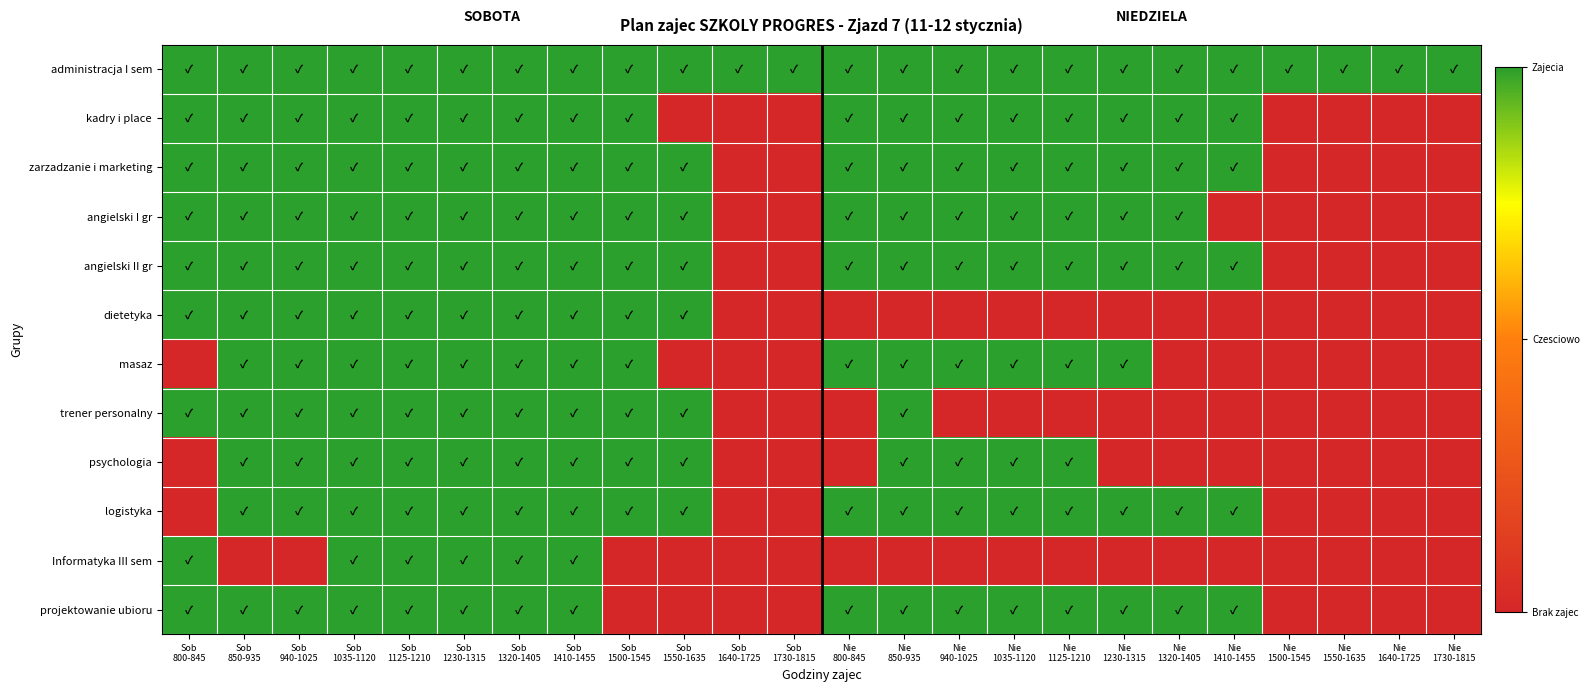

Reading left to right, extract all data points from this chart.

administracja I sem: Sob
800-845=1	Sob
850-935=1	Sob
940-1025=1	Sob
1035-1120=1	Sob
1125-1210=1	Sob
1230-1315=1	Sob
1320-1405=1	Sob
1410-1455=1	Sob
1500-1545=1	Sob
1550-1635=1	Sob
1640-1725=1	Sob
1730-1815=1	Nie
800-845=1	Nie
850-935=1	Nie
940-1025=1	Nie
1035-1120=1	Nie
1125-1210=1	Nie
1230-1315=1	Nie
1320-1405=1	Nie
1410-1455=1	Nie
1500-1545=1	Nie
1550-1635=1	Nie
1640-1725=1	Nie
1730-1815=1
kadry i place: Sob
800-845=1	Sob
850-935=1	Sob
940-1025=1	Sob
1035-1120=1	Sob
1125-1210=1	Sob
1230-1315=1	Sob
1320-1405=1	Sob
1410-1455=1	Sob
1500-1545=1	Sob
1550-1635=0	Sob
1640-1725=0	Sob
1730-1815=0	Nie
800-845=1	Nie
850-935=1	Nie
940-1025=1	Nie
1035-1120=1	Nie
1125-1210=1	Nie
1230-1315=1	Nie
1320-1405=1	Nie
1410-1455=1	Nie
1500-1545=0	Nie
1550-1635=0	Nie
1640-1725=0	Nie
1730-1815=0
zarzadzanie i marketing: Sob
800-845=1	Sob
850-935=1	Sob
940-1025=1	Sob
1035-1120=1	Sob
1125-1210=1	Sob
1230-1315=1	Sob
1320-1405=1	Sob
1410-1455=1	Sob
1500-1545=1	Sob
1550-1635=1	Sob
1640-1725=0	Sob
1730-1815=0	Nie
800-845=1	Nie
850-935=1	Nie
940-1025=1	Nie
1035-1120=1	Nie
1125-1210=1	Nie
1230-1315=1	Nie
1320-1405=1	Nie
1410-1455=1	Nie
1500-1545=0	Nie
1550-1635=0	Nie
1640-1725=0	Nie
1730-1815=0
angielski I gr: Sob
800-845=1	Sob
850-935=1	Sob
940-1025=1	Sob
1035-1120=1	Sob
1125-1210=1	Sob
1230-1315=1	Sob
1320-1405=1	Sob
1410-1455=1	Sob
1500-1545=1	Sob
1550-1635=1	Sob
1640-1725=0	Sob
1730-1815=0	Nie
800-845=1	Nie
850-935=1	Nie
940-1025=1	Nie
1035-1120=1	Nie
1125-1210=1	Nie
1230-1315=1	Nie
1320-1405=1	Nie
1410-1455=0	Nie
1500-1545=0	Nie
1550-1635=0	Nie
1640-1725=0	Nie
1730-1815=0
angielski II gr: Sob
800-845=1	Sob
850-935=1	Sob
940-1025=1	Sob
1035-1120=1	Sob
1125-1210=1	Sob
1230-1315=1	Sob
1320-1405=1	Sob
1410-1455=1	Sob
1500-1545=1	Sob
1550-1635=1	Sob
1640-1725=0	Sob
1730-1815=0	Nie
800-845=1	Nie
850-935=1	Nie
940-1025=1	Nie
1035-1120=1	Nie
1125-1210=1	Nie
1230-1315=1	Nie
1320-1405=1	Nie
1410-1455=1	Nie
1500-1545=0	Nie
1550-1635=0	Nie
1640-1725=0	Nie
1730-1815=0
dietetyka: Sob
800-845=1	Sob
850-935=1	Sob
940-1025=1	Sob
1035-1120=1	Sob
1125-1210=1	Sob
1230-1315=1	Sob
1320-1405=1	Sob
1410-1455=1	Sob
1500-1545=1	Sob
1550-1635=1	Sob
1640-1725=0	Sob
1730-1815=0	Nie
800-845=0	Nie
850-935=0	Nie
940-1025=0	Nie
1035-1120=0	Nie
1125-1210=0	Nie
1230-1315=0	Nie
1320-1405=0	Nie
1410-1455=0	Nie
1500-1545=0	Nie
1550-1635=0	Nie
1640-1725=0	Nie
1730-1815=0
masaz: Sob
800-845=0	Sob
850-935=1	Sob
940-1025=1	Sob
1035-1120=1	Sob
1125-1210=1	Sob
1230-1315=1	Sob
1320-1405=1	Sob
1410-1455=1	Sob
1500-1545=1	Sob
1550-1635=0	Sob
1640-1725=0	Sob
1730-1815=0	Nie
800-845=1	Nie
850-935=1	Nie
940-1025=1	Nie
1035-1120=1	Nie
1125-1210=1	Nie
1230-1315=1	Nie
1320-1405=0	Nie
1410-1455=0	Nie
1500-1545=0	Nie
1550-1635=0	Nie
1640-1725=0	Nie
1730-1815=0
trener personalny: Sob
800-845=1	Sob
850-935=1	Sob
940-1025=1	Sob
1035-1120=1	Sob
1125-1210=1	Sob
1230-1315=1	Sob
1320-1405=1	Sob
1410-1455=1	Sob
1500-1545=1	Sob
1550-1635=1	Sob
1640-1725=0	Sob
1730-1815=0	Nie
800-845=0	Nie
850-935=1	Nie
940-1025=0	Nie
1035-1120=0	Nie
1125-1210=0	Nie
1230-1315=0	Nie
1320-1405=0	Nie
1410-1455=0	Nie
1500-1545=0	Nie
1550-1635=0	Nie
1640-1725=0	Nie
1730-1815=0
psychologia: Sob
800-845=0	Sob
850-935=1	Sob
940-1025=1	Sob
1035-1120=1	Sob
1125-1210=1	Sob
1230-1315=1	Sob
1320-1405=1	Sob
1410-1455=1	Sob
1500-1545=1	Sob
1550-1635=1	Sob
1640-1725=0	Sob
1730-1815=0	Nie
800-845=0	Nie
850-935=1	Nie
940-1025=1	Nie
1035-1120=1	Nie
1125-1210=1	Nie
1230-1315=0	Nie
1320-1405=0	Nie
1410-1455=0	Nie
1500-1545=0	Nie
1550-1635=0	Nie
1640-1725=0	Nie
1730-1815=0
logistyka: Sob
800-845=0	Sob
850-935=1	Sob
940-1025=1	Sob
1035-1120=1	Sob
1125-1210=1	Sob
1230-1315=1	Sob
1320-1405=1	Sob
1410-1455=1	Sob
1500-1545=1	Sob
1550-1635=1	Sob
1640-1725=0	Sob
1730-1815=0	Nie
800-845=1	Nie
850-935=1	Nie
940-1025=1	Nie
1035-1120=1	Nie
1125-1210=1	Nie
1230-1315=1	Nie
1320-1405=1	Nie
1410-1455=1	Nie
1500-1545=0	Nie
1550-1635=0	Nie
1640-1725=0	Nie
1730-1815=0
Informatyka III sem: Sob
800-845=1	Sob
850-935=0	Sob
940-1025=0	Sob
1035-1120=1	Sob
1125-1210=1	Sob
1230-1315=1	Sob
1320-1405=1	Sob
1410-1455=1	Sob
1500-1545=0	Sob
1550-1635=0	Sob
1640-1725=0	Sob
1730-1815=0	Nie
800-845=0	Nie
850-935=0	Nie
940-1025=0	Nie
1035-1120=0	Nie
1125-1210=0	Nie
1230-1315=0	Nie
1320-1405=0	Nie
1410-1455=0	Nie
1500-1545=0	Nie
1550-1635=0	Nie
1640-1725=0	Nie
1730-1815=0
projektowanie ubioru: Sob
800-845=1	Sob
850-935=1	Sob
940-1025=1	Sob
1035-1120=1	Sob
1125-1210=1	Sob
1230-1315=1	Sob
1320-1405=1	Sob
1410-1455=1	Sob
1500-1545=0	Sob
1550-1635=0	Sob
1640-1725=0	Sob
1730-1815=0	Nie
800-845=1	Nie
850-935=1	Nie
940-1025=1	Nie
1035-1120=1	Nie
1125-1210=1	Nie
1230-1315=1	Nie
1320-1405=1	Nie
1410-1455=1	Nie
1500-1545=0	Nie
1550-1635=0	Nie
1640-1725=0	Nie
1730-1815=0